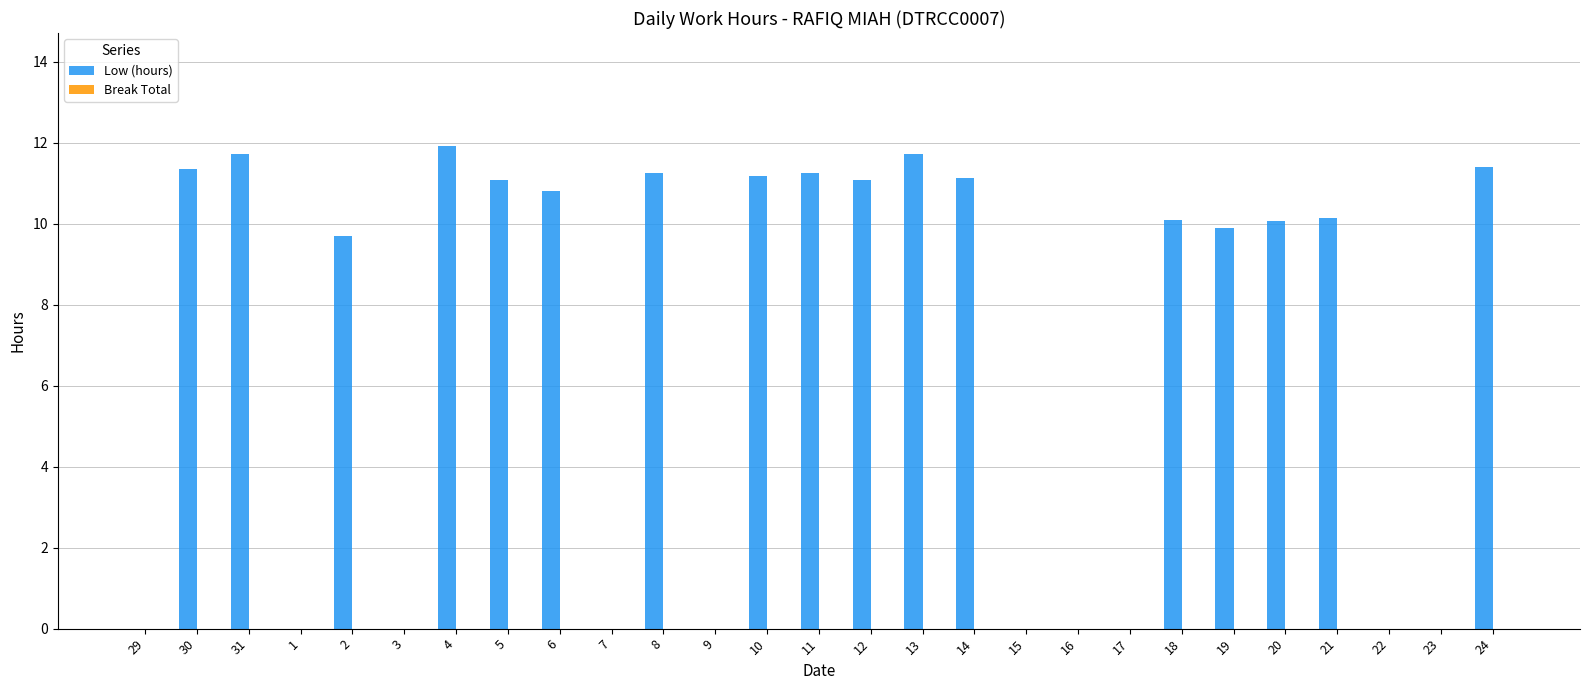

What is the sum of the values at 4 and 8?

23.2